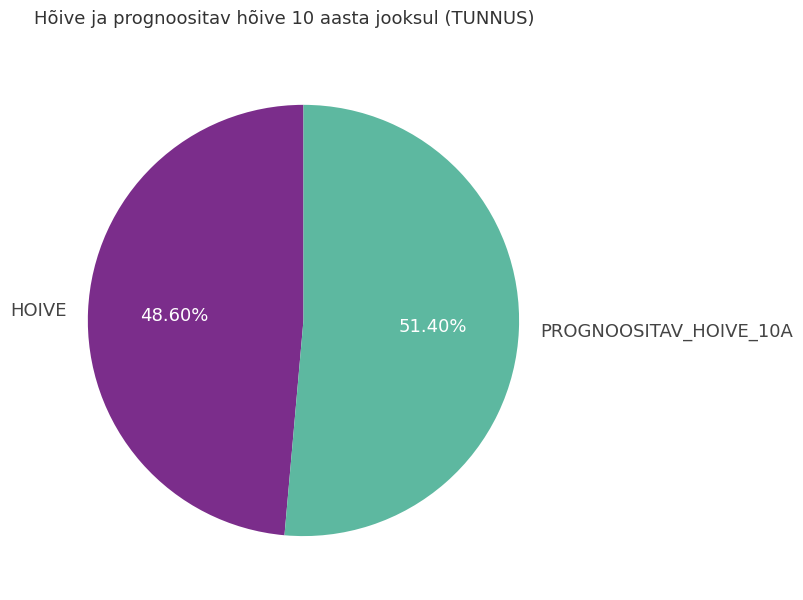

Is there any slice that represents more than half of the pie?

Yes